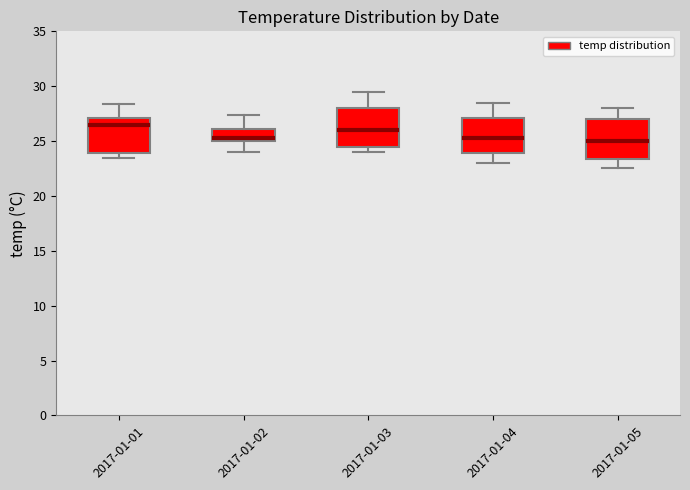

Where does the lower whisker of the box for 2017-01-02 end on the y-axis? The values are not printed on the chart, so give them approximately, as read against the axis.

24.0